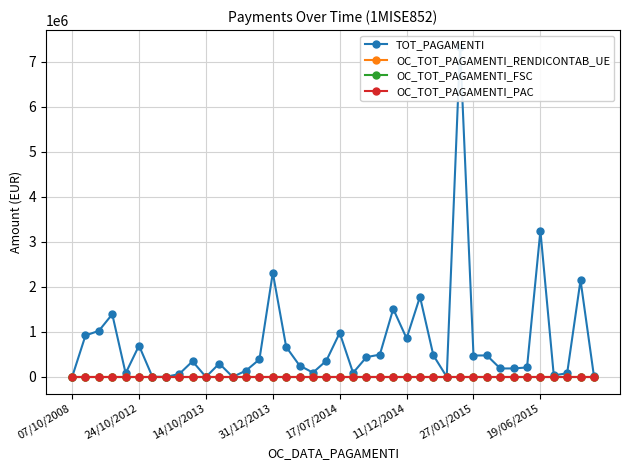

True or false: OC_TOT_PAGAMENTI_FSC and TOT_PAGAMENTI intersect in this chart.

False